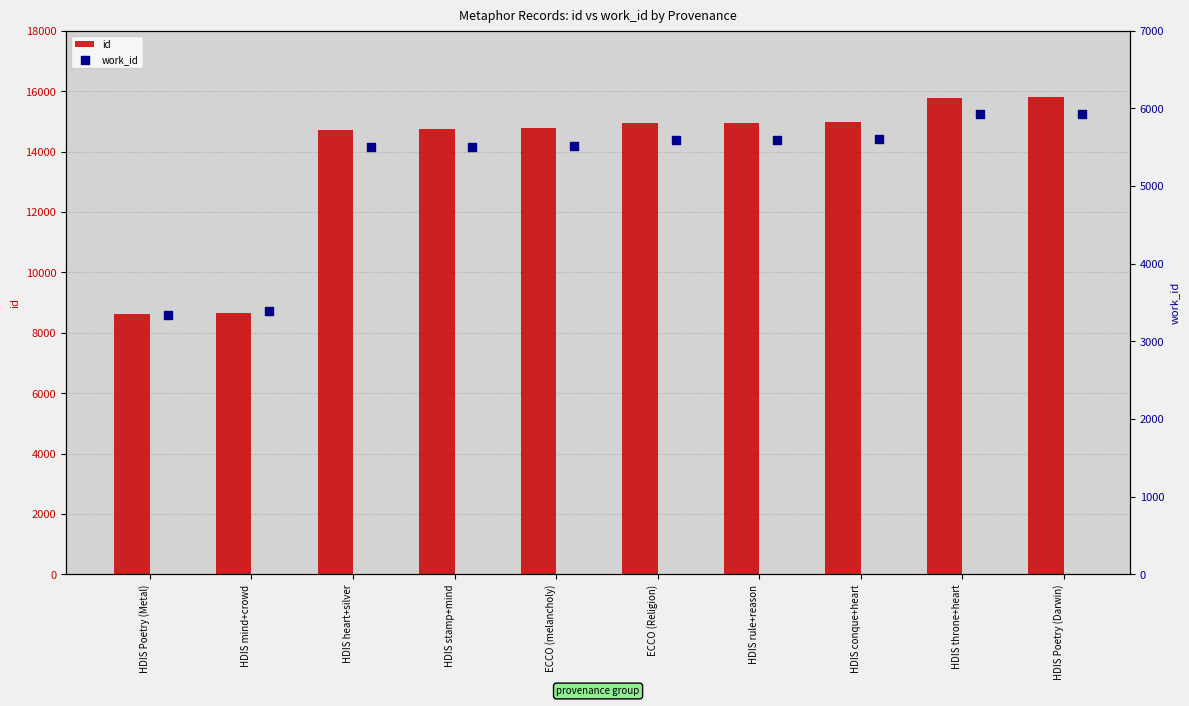

Which series contains the lowest Y value?

work_id